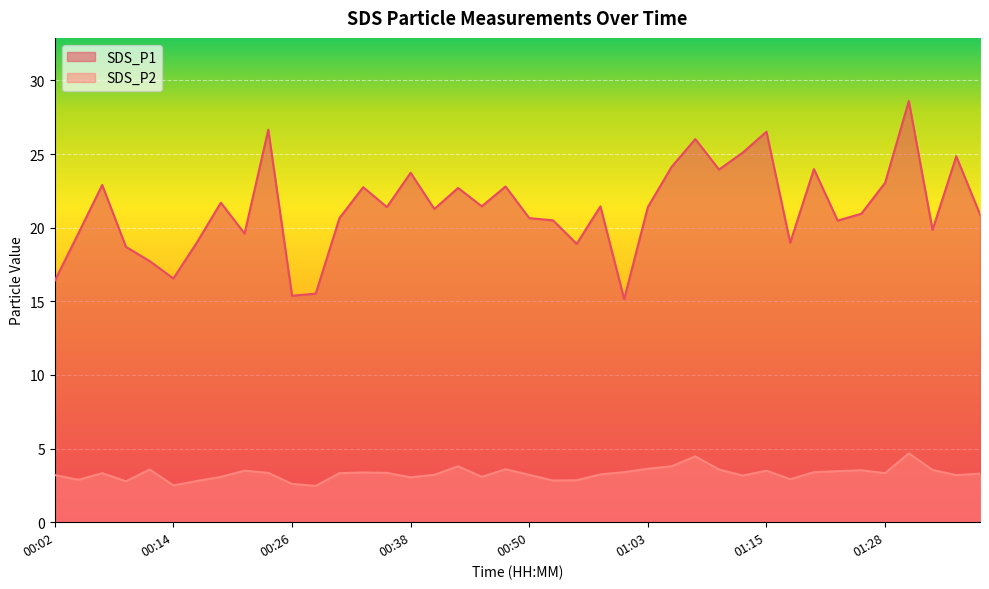

How many lines are shown in the chart?

2